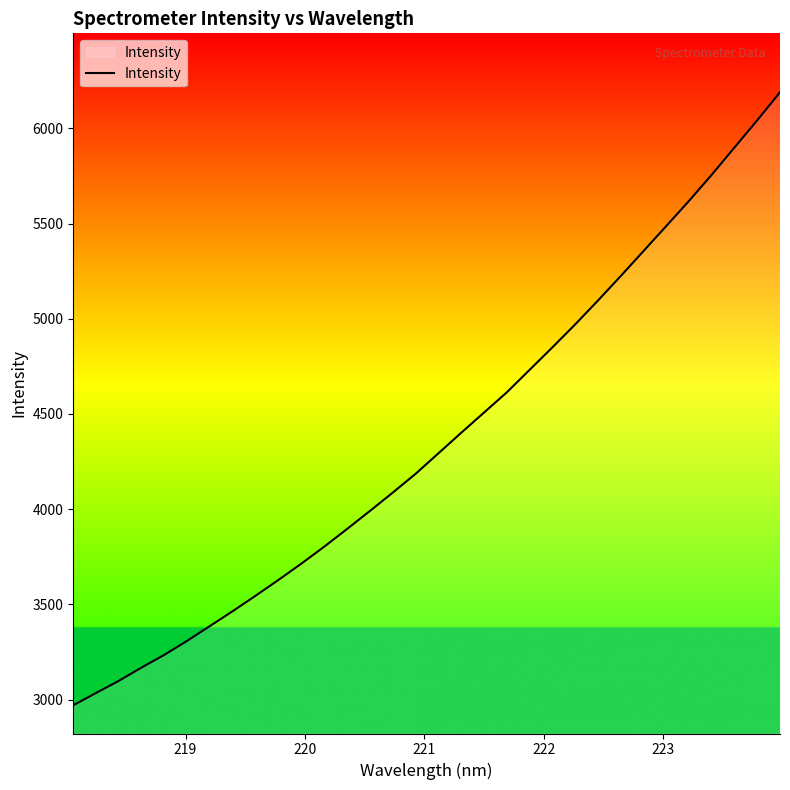

What is the maximum value shown in the chart?

6189.8